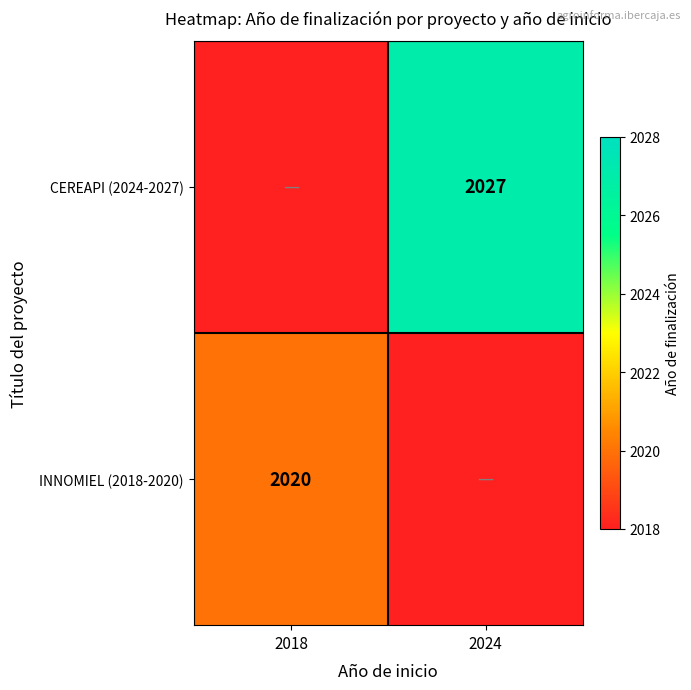

The INNOMIEL (2018-2020) series shows 2020 at 2018. True or false?

True